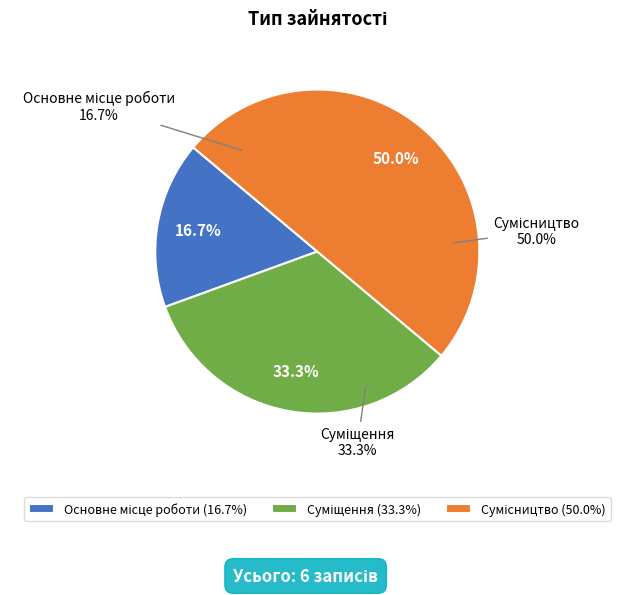

Which slice is the largest?

Сумісництво